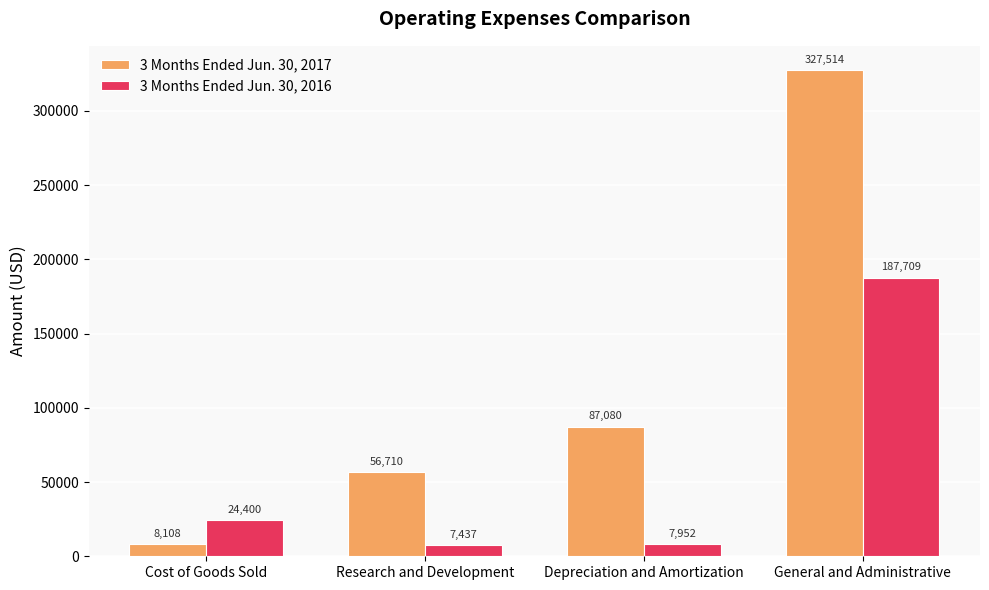

Which series changed the most between Cost of Goods Sold and General and Administrative?

3 Months Ended Jun. 30, 2017